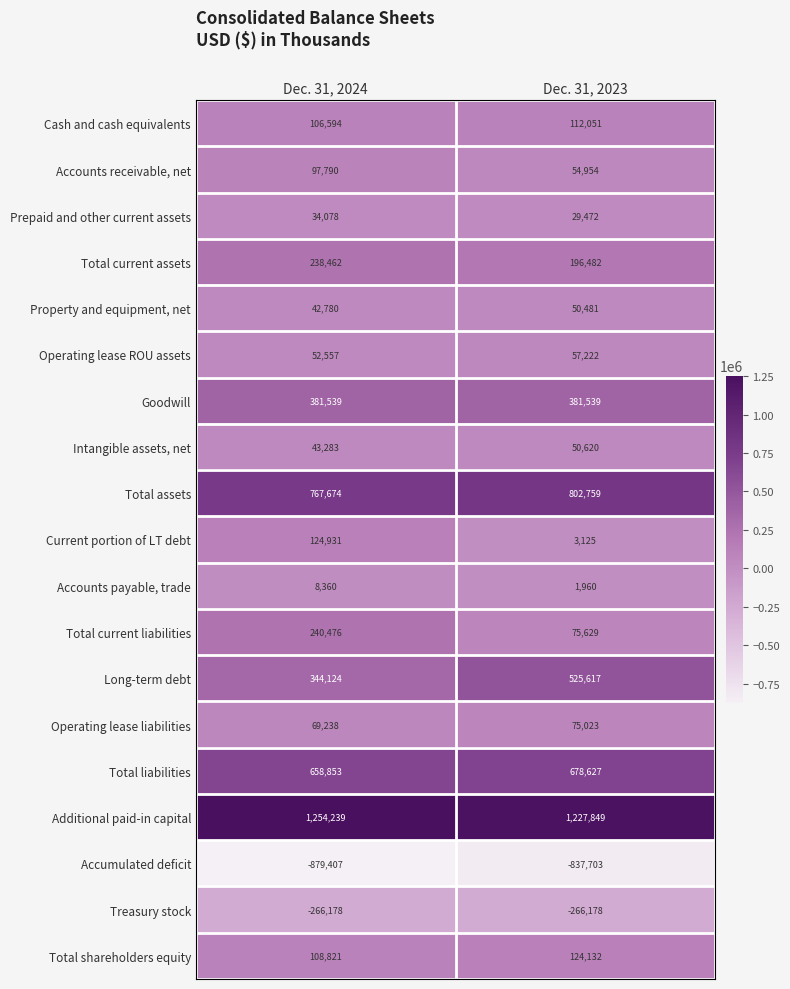

What is the sum of the Property and equipment, net values at Dec. 31, 2024 and Dec. 31, 2023?

93261